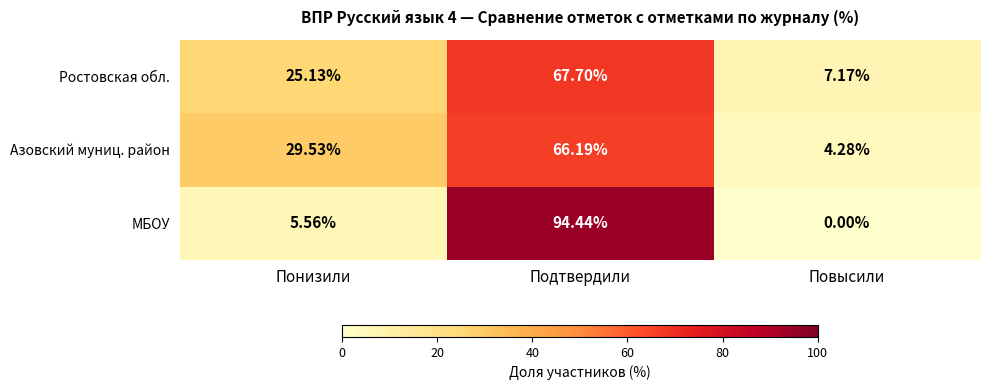

At which category is the sum across all series the highest?

Подтвердили